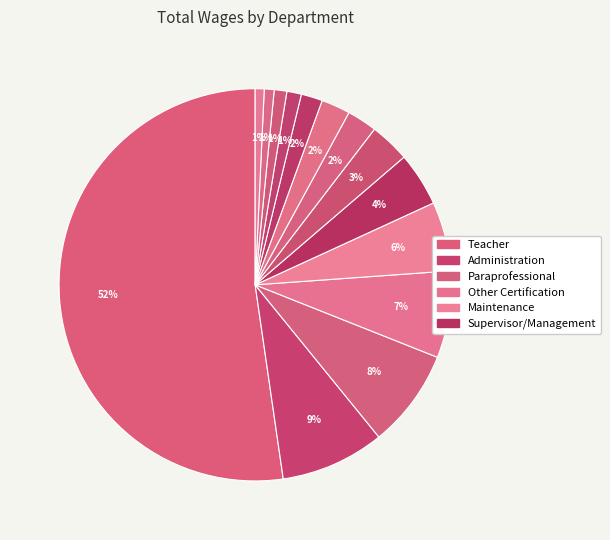

Count the number of slices in the pie.

14